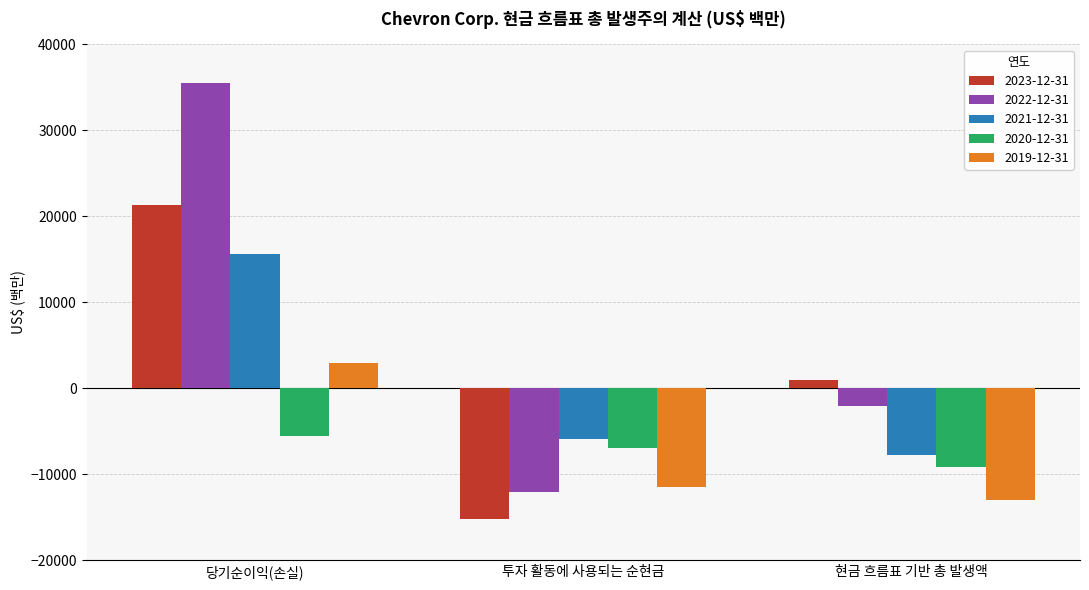

Reading left to right, transcribe all the data shown in this chart.

2023-12-31: 21369	-15232	992
2022-12-31: 35465	-12108	-2029
2021-12-31: 15625	-5865	-7697
2020-12-31: -5543	-6965	-9155
2019-12-31: 2924	-11458	-12932